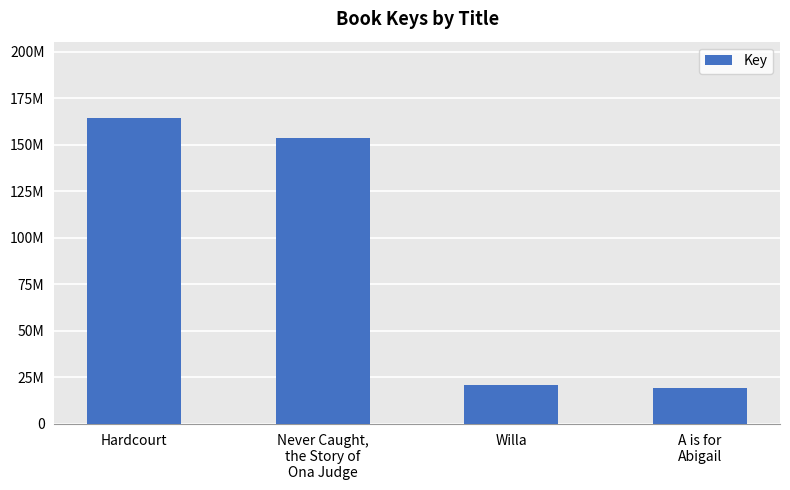

Which label corresponds to the largest value in the chart?

Hardcourt